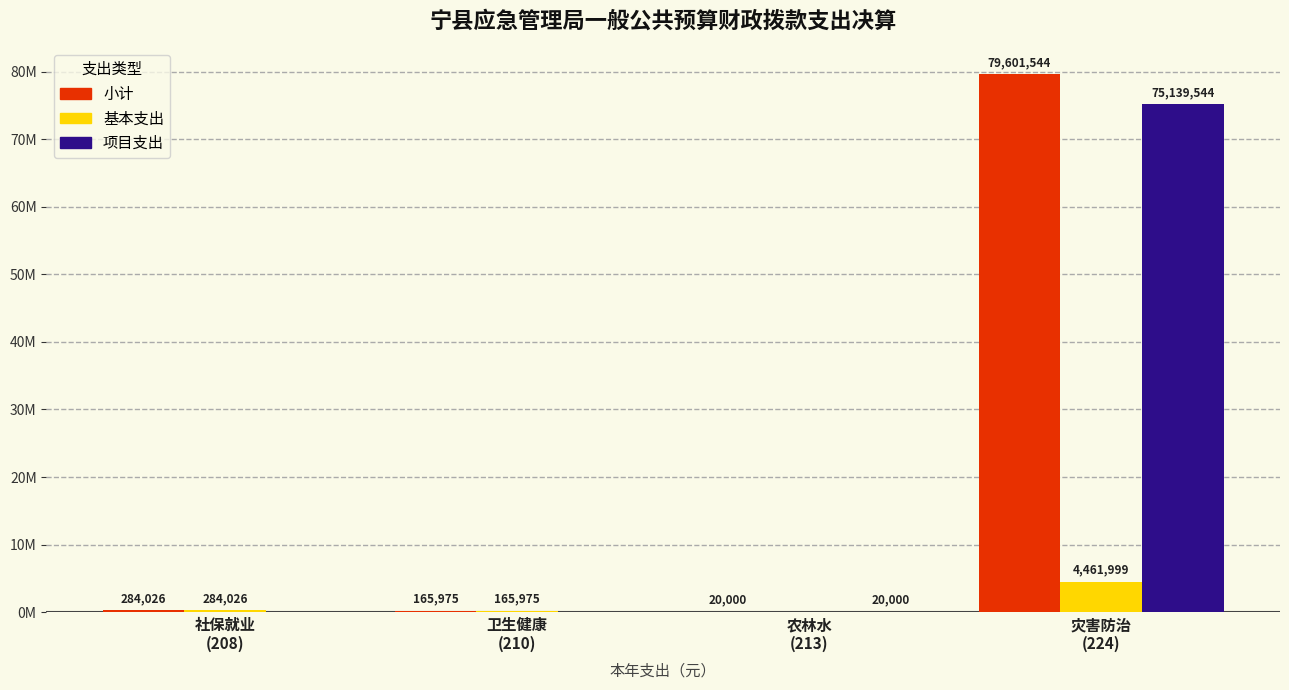

Which category has the highest value in the 基本支出 series?

灾害防治
(224)